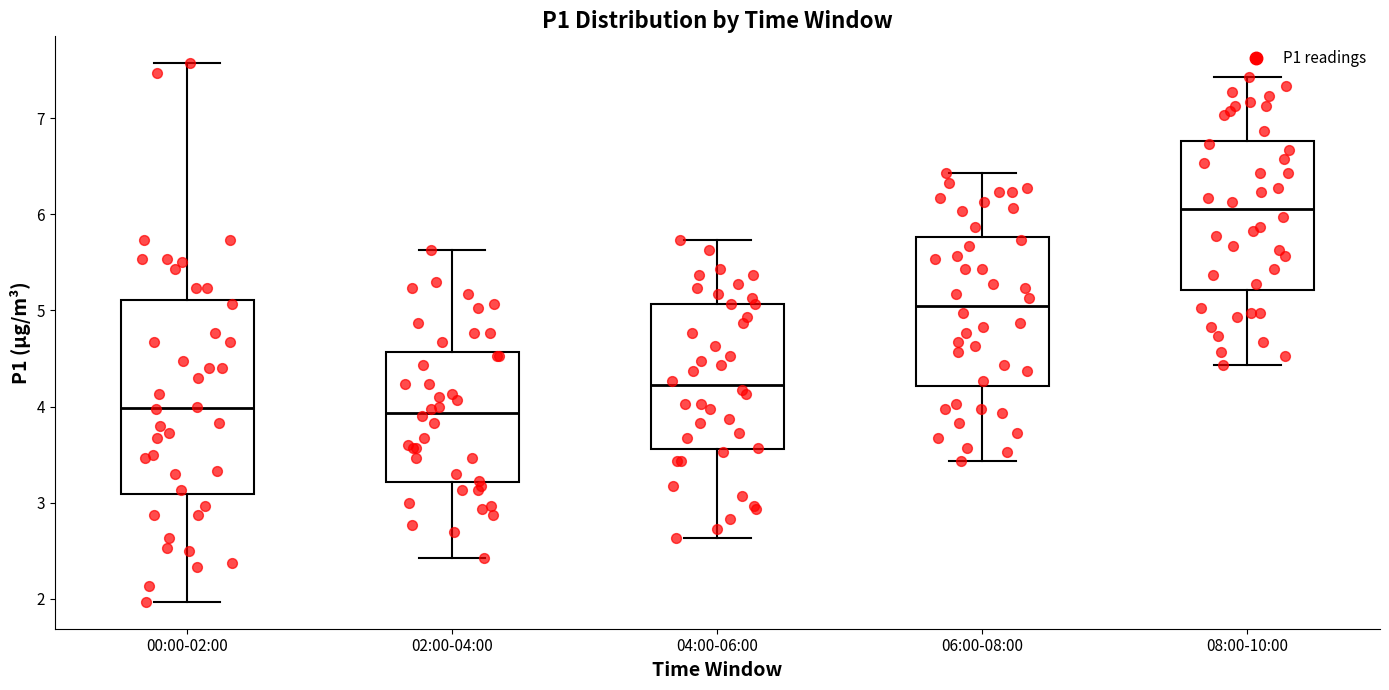

Reading left to right, transcribe this box plot: for each box, give where its median line is, the range the box spans, and where its two whiskers end, as read against the y-axis. The values are not printed on the chart, so give them approximately, as read against the axis.

00:00-02:00: median 4.0, box 3.1 to 5.1, whiskers 2.0 to 7.6
02:00-04:00: median 3.9, box 3.2 to 4.6, whiskers 2.4 to 5.6
04:00-06:00: median 4.2, box 3.6 to 5.1, whiskers 2.6 to 5.7
06:00-08:00: median 5.1, box 4.2 to 5.8, whiskers 3.4 to 6.4
08:00-10:00: median 6.1, box 5.2 to 6.8, whiskers 4.4 to 7.4